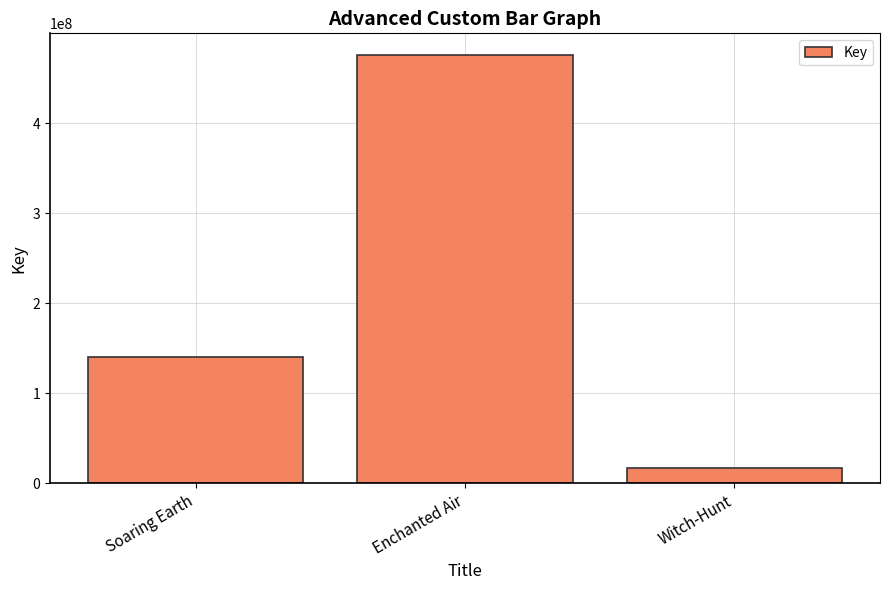

Reading left to right, transcribe all the data shown in this chart.

140441250	476033514	16878951